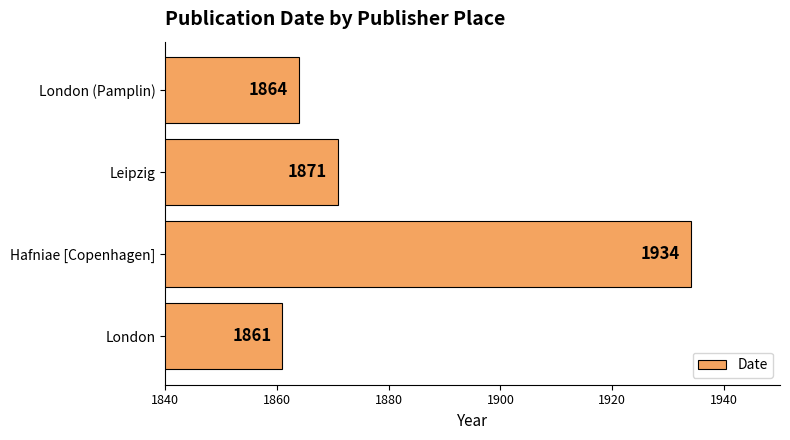

Reading top to bottom, what are all the values shown in this chart?

1864	1871	1934	1861